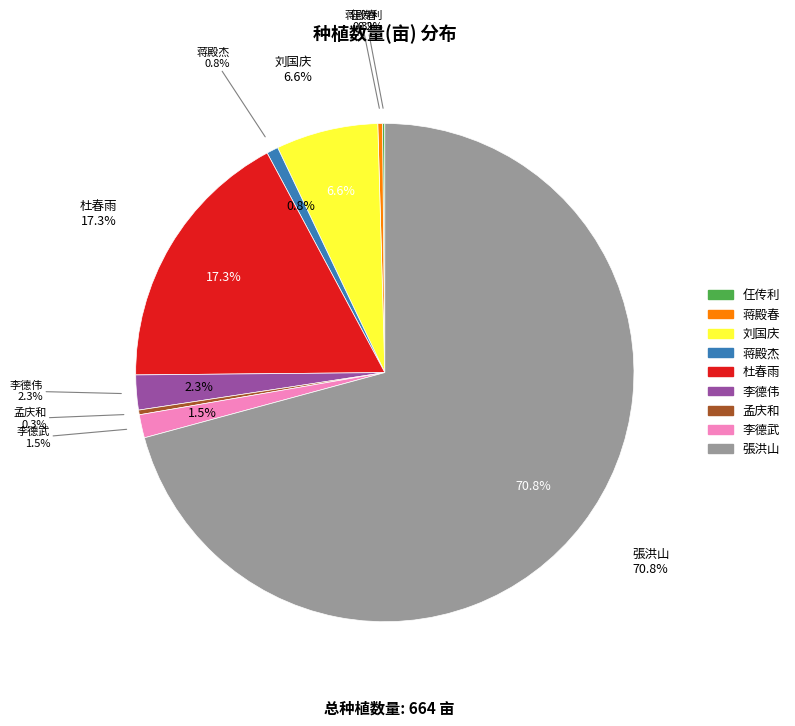

Does any single category account for the majority?

Yes